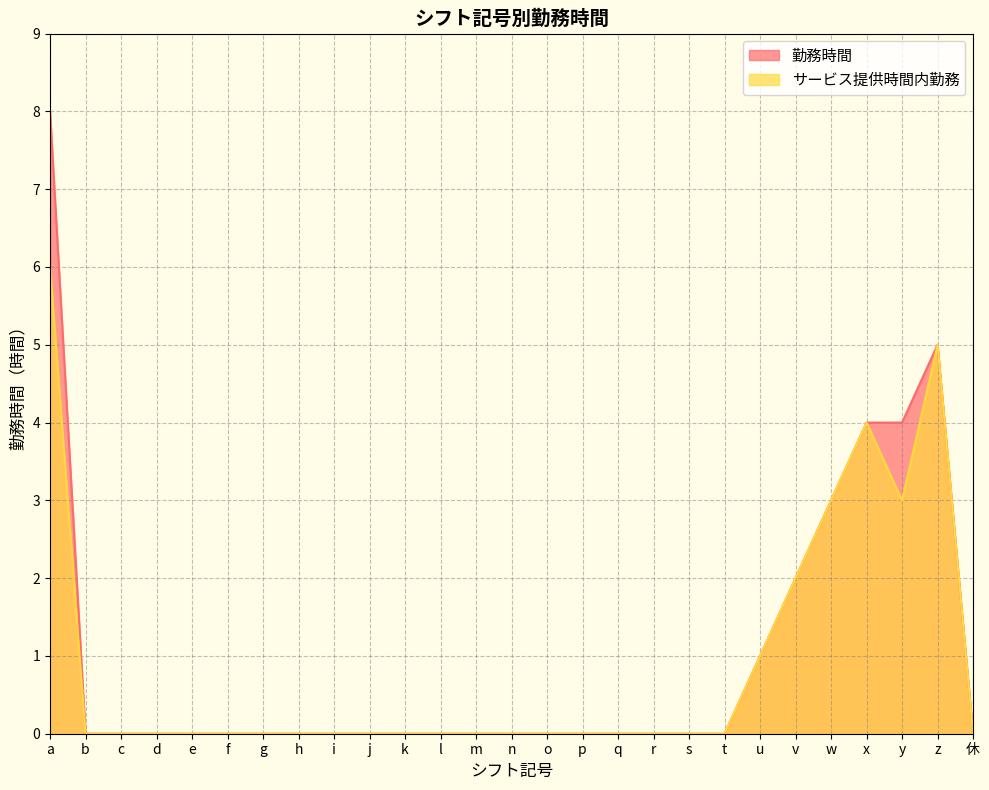

What is the value of the サービス提供時間内勤務 point at the 24th from the left?

4